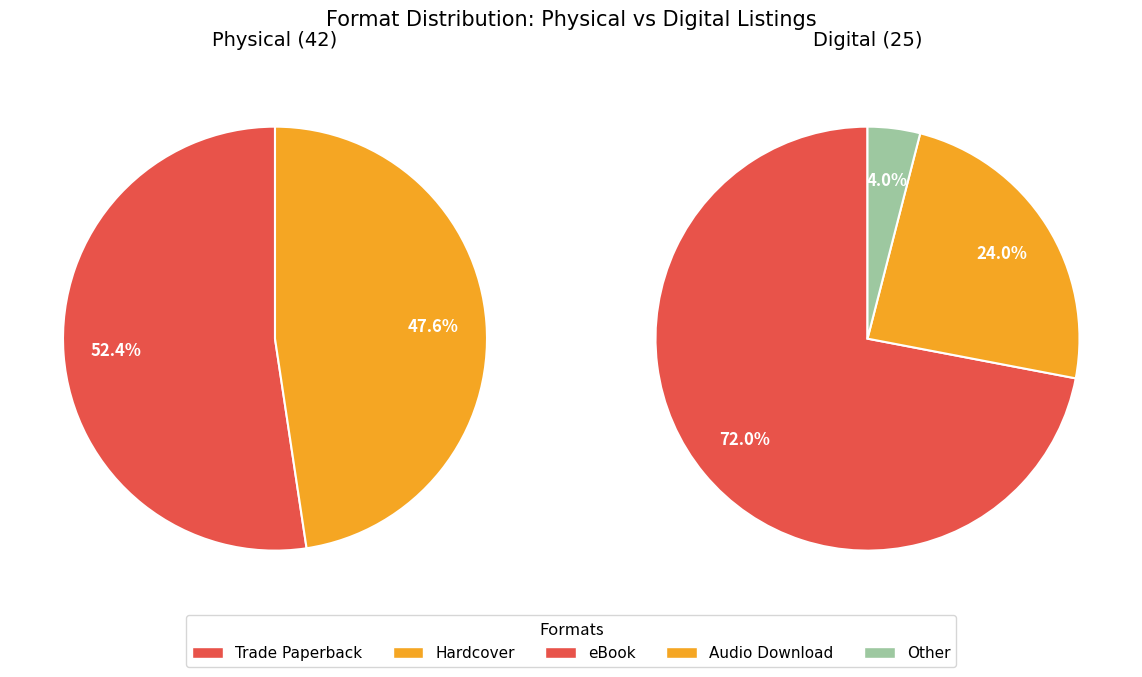

What is the change in value from Hardcover to Audio Download?

-14